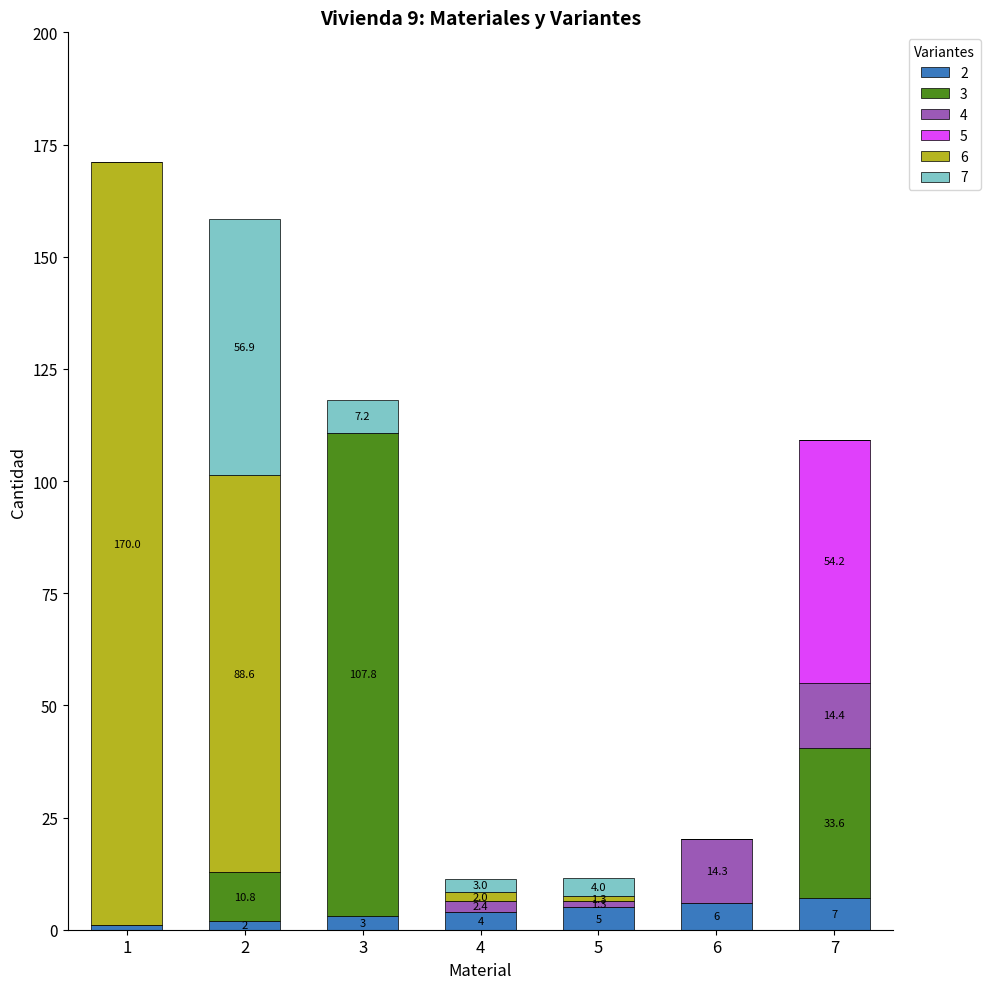

What is the total value across all series at 7?

109.2